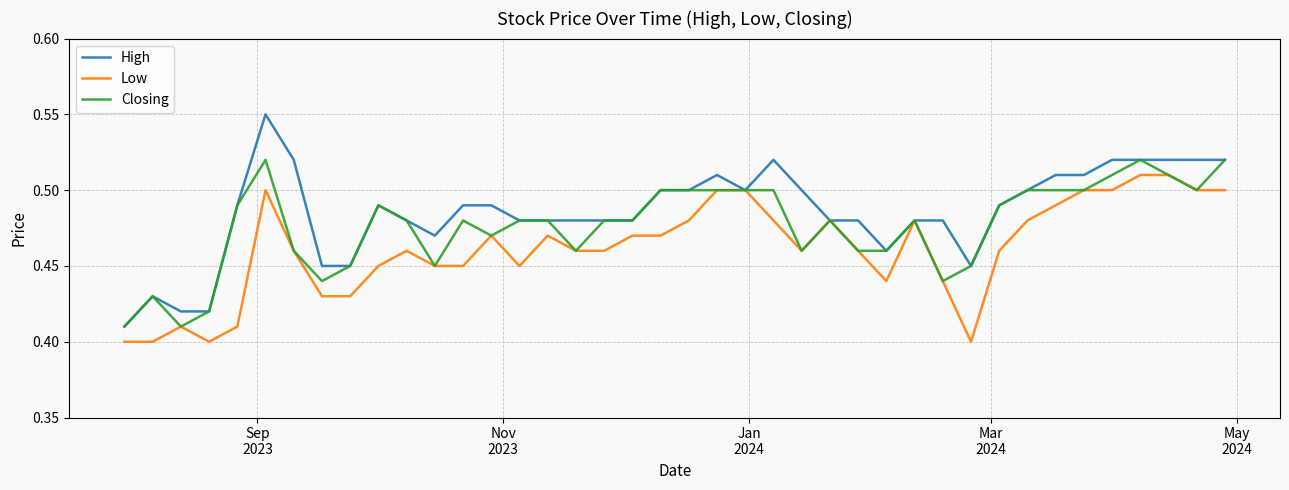

Is this an area chart (filled region under the line)?

No